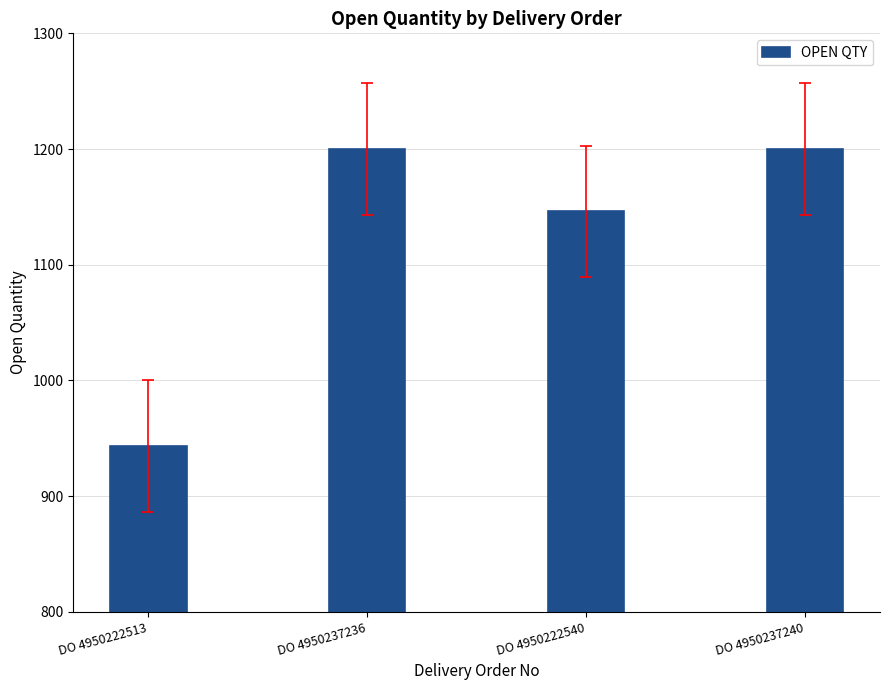

What is the difference between the second highest and minimum values?

257